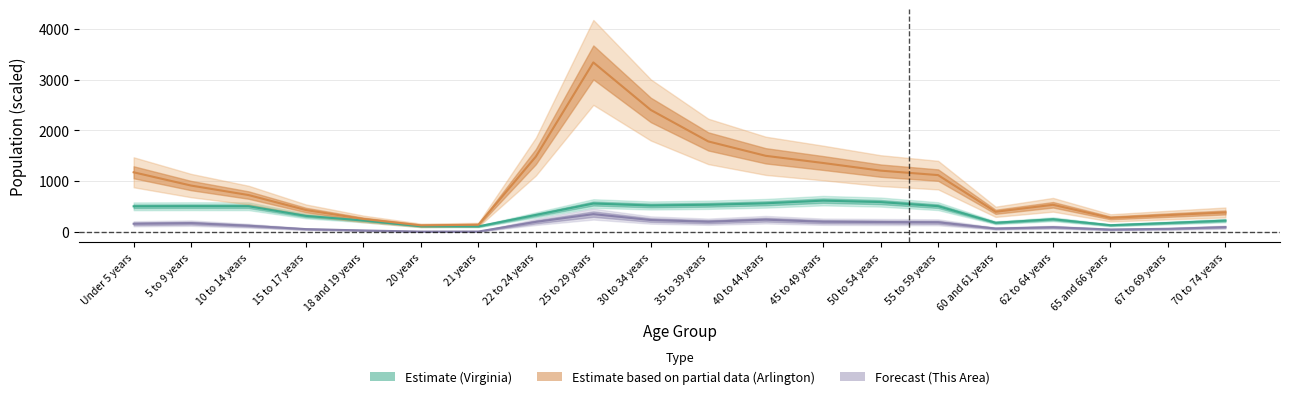

Which has a higher value, 20 years or 50 to 54 years?

50 to 54 years